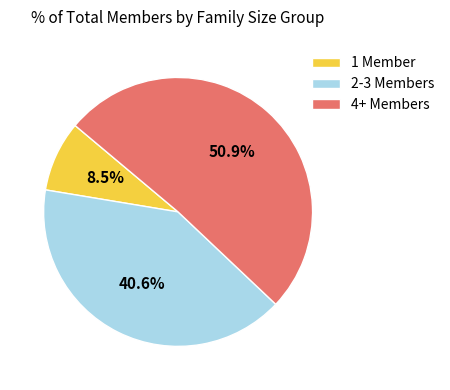

Does any single category account for the majority?

Yes